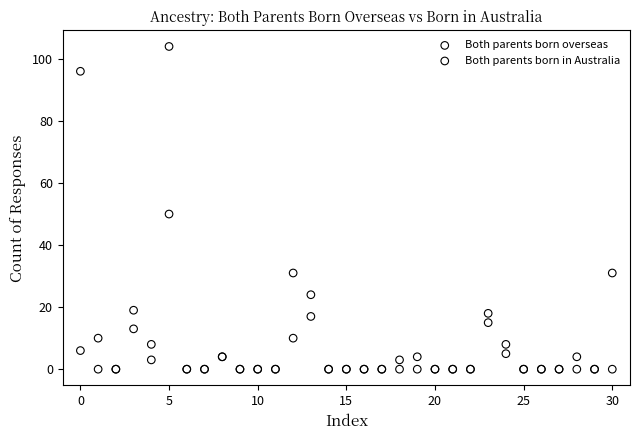

Across all series, what Y value is closest to 52?

50